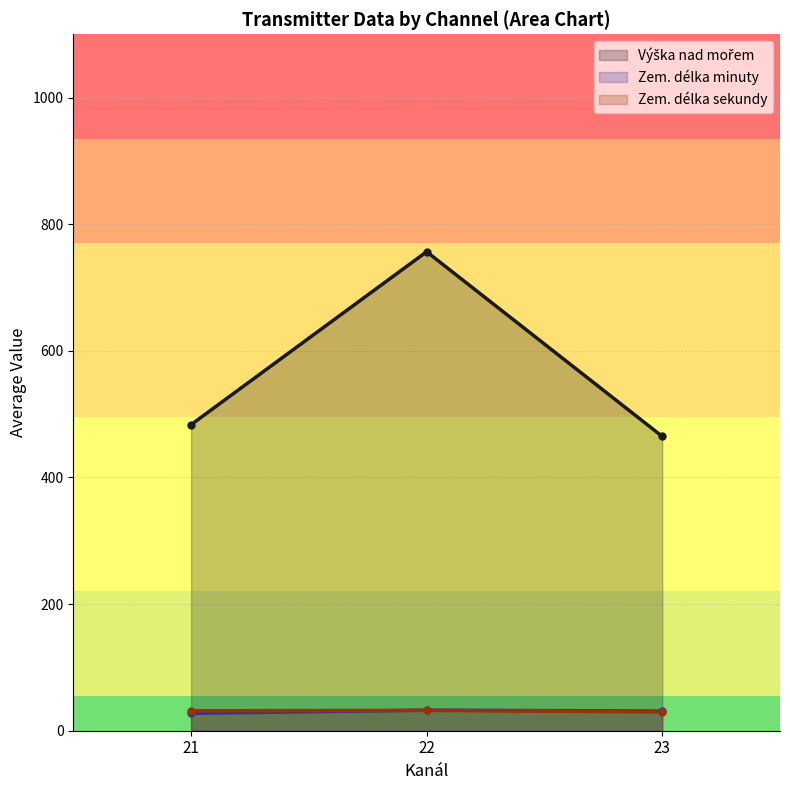

Which category has the highest value in the Zem. délka sekundy series?

21